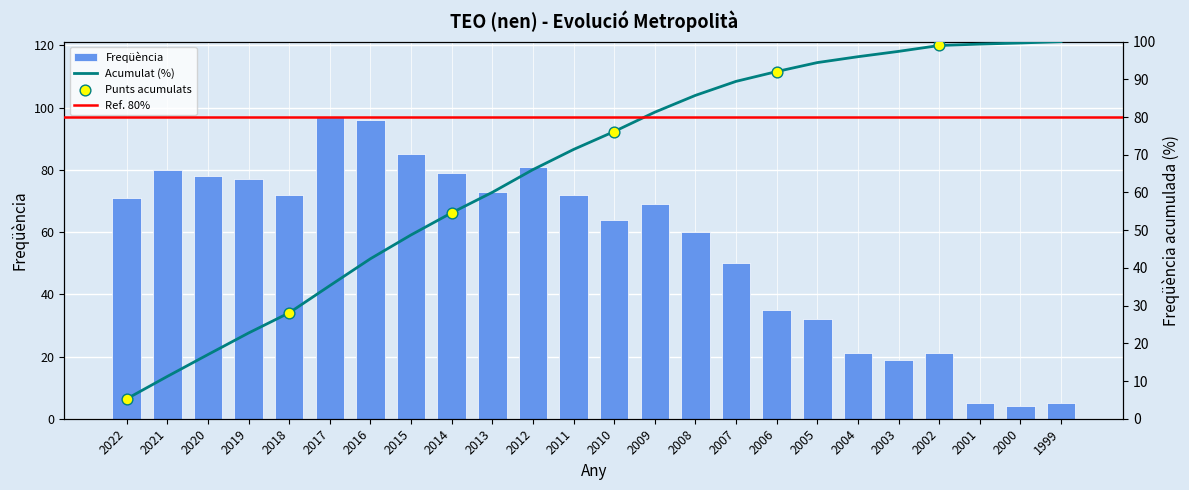

Approximately how many times larger is the value at 2020 compared to 2006?

2.2